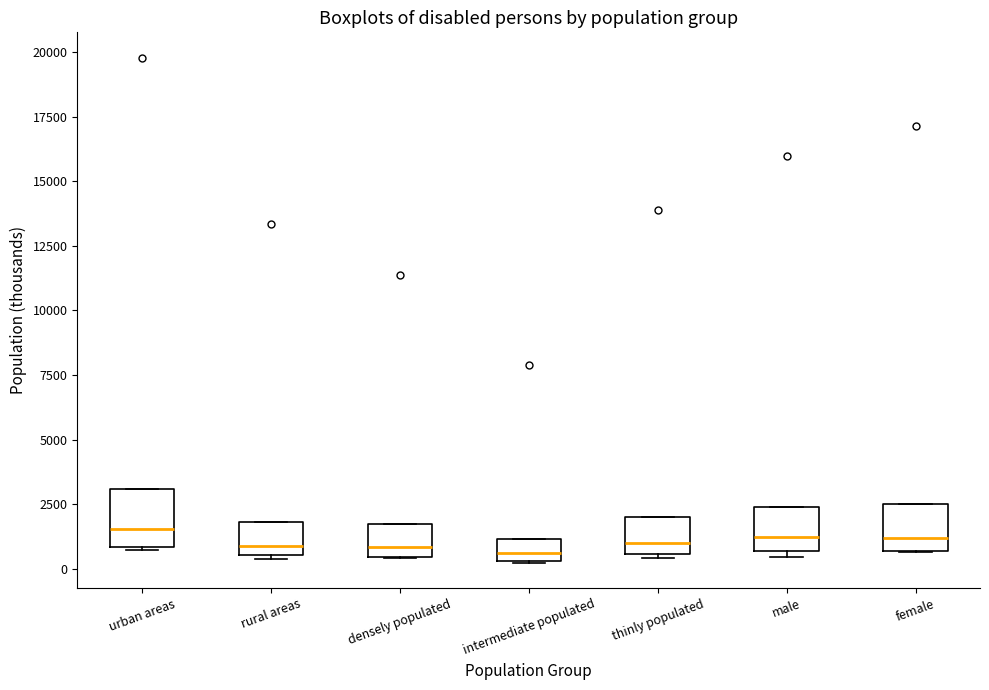

Where does the median line of the box for male sit on the y-axis? The values are not printed on the chart, so give them approximately, as read against the axis.

1000